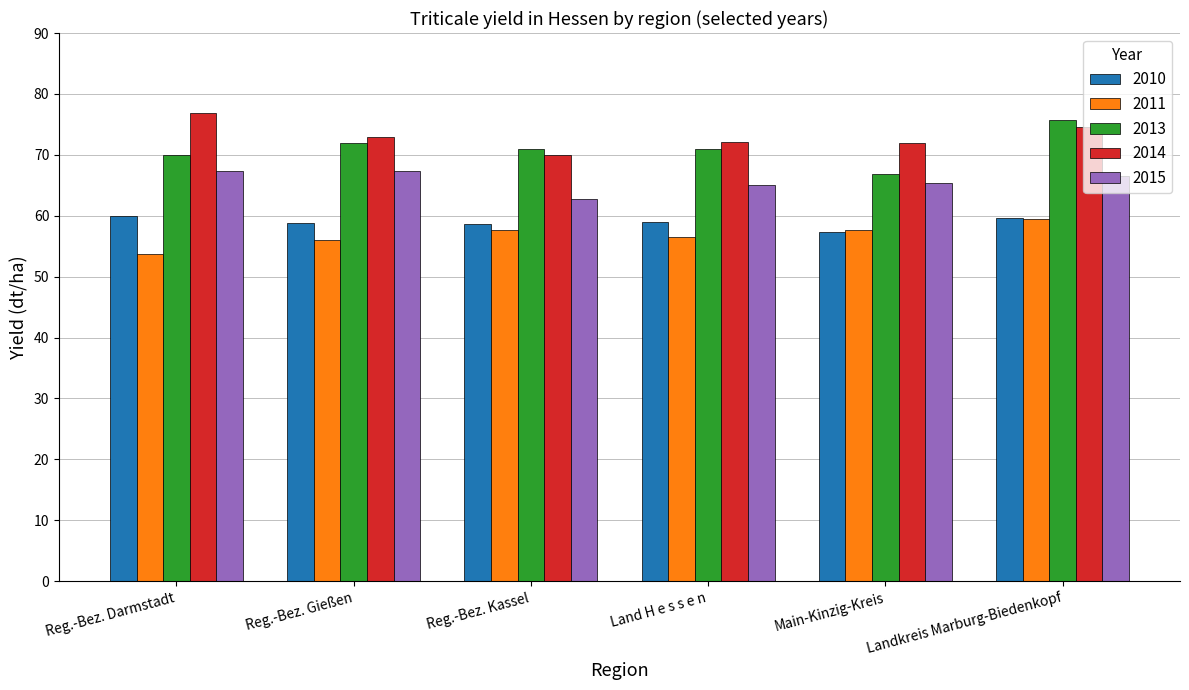

What is the greatest value displayed?

76.9